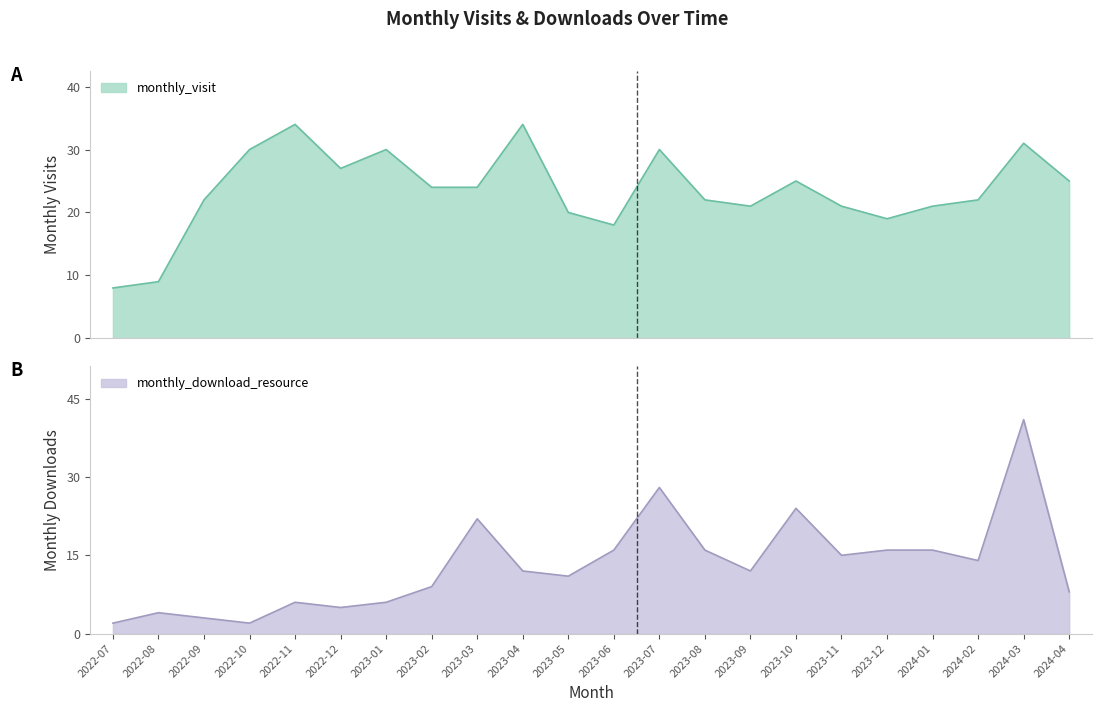

What is the difference between the highest and lowest values at 2024-01?

5